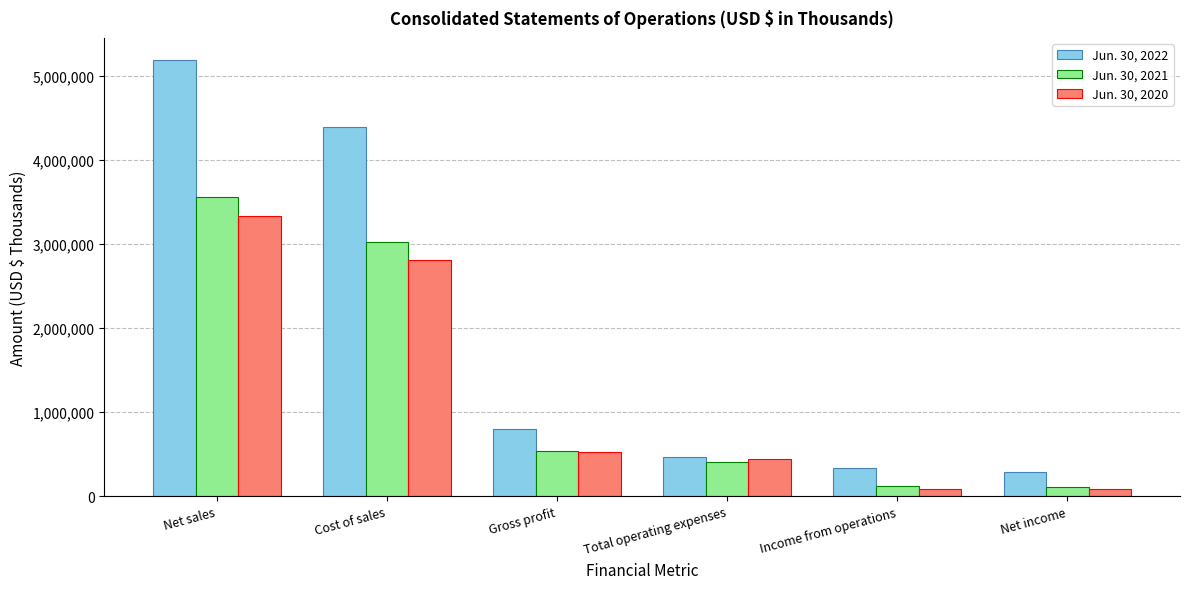

List the series in order of their peak value, highest first.

Jun. 30, 2022, Jun. 30, 2021, Jun. 30, 2020